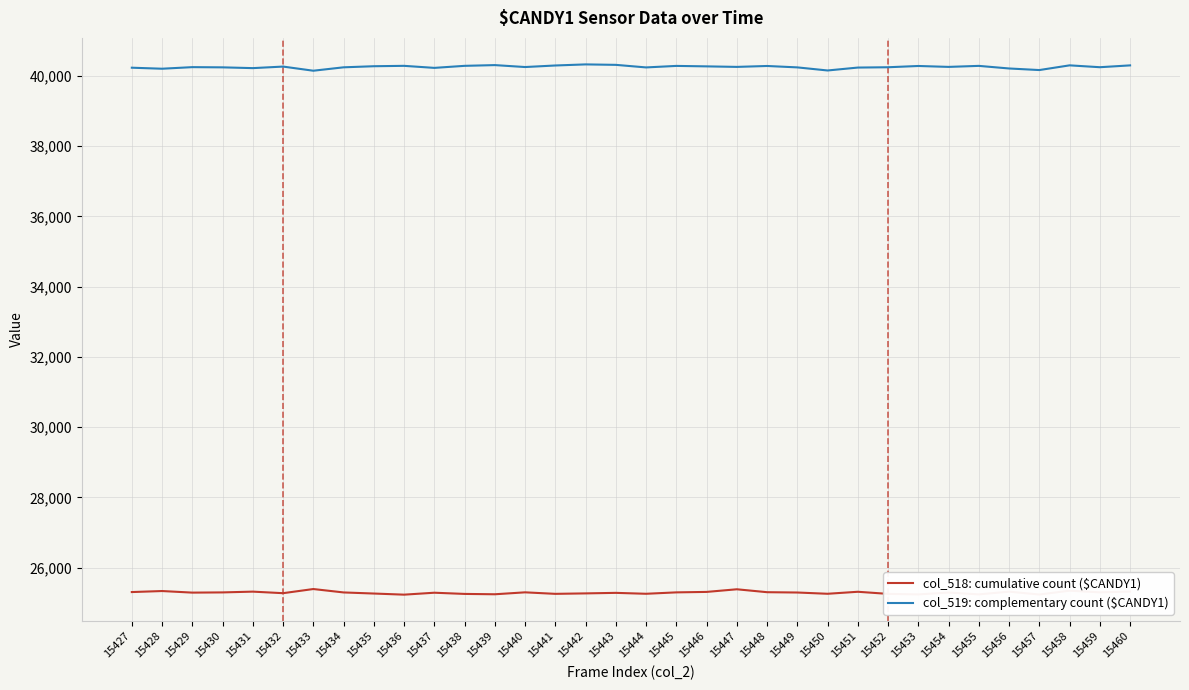

What is the sum of the col_518: cumulative count ($CANDY1) values at 15430 and 15429?

50584